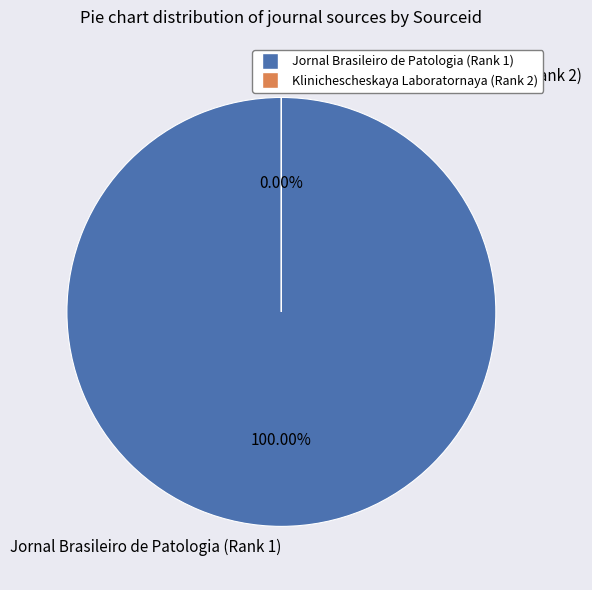

Which category has the smallest portion of the pie?

Klinichescheskaya Laboratornaya (Rank 2)